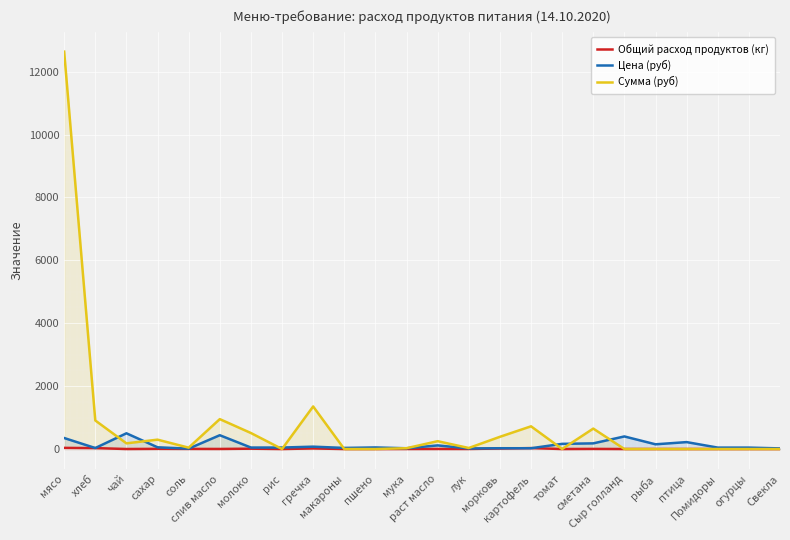

True or false: Сумма (руб) has more than 0 points higher than both neighbors.

True